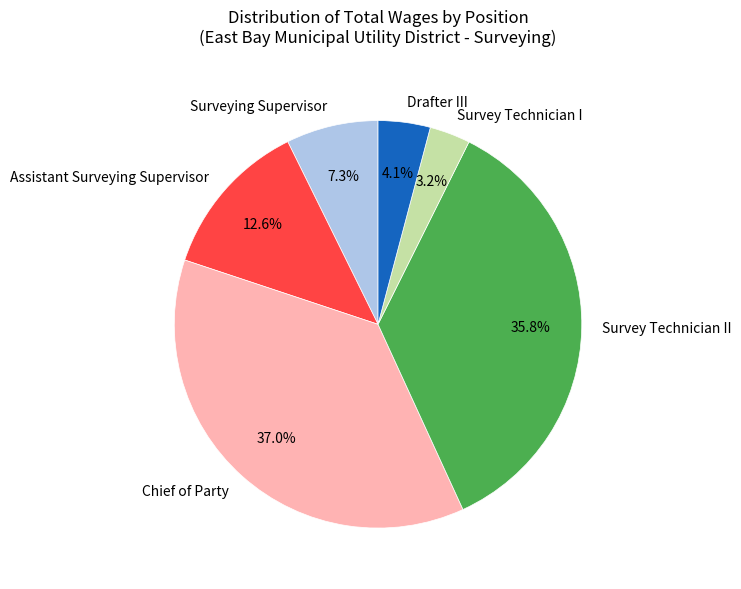

What percentage do Assistant Surveying Supervisor and Surveying Supervisor together represent?

19.9%